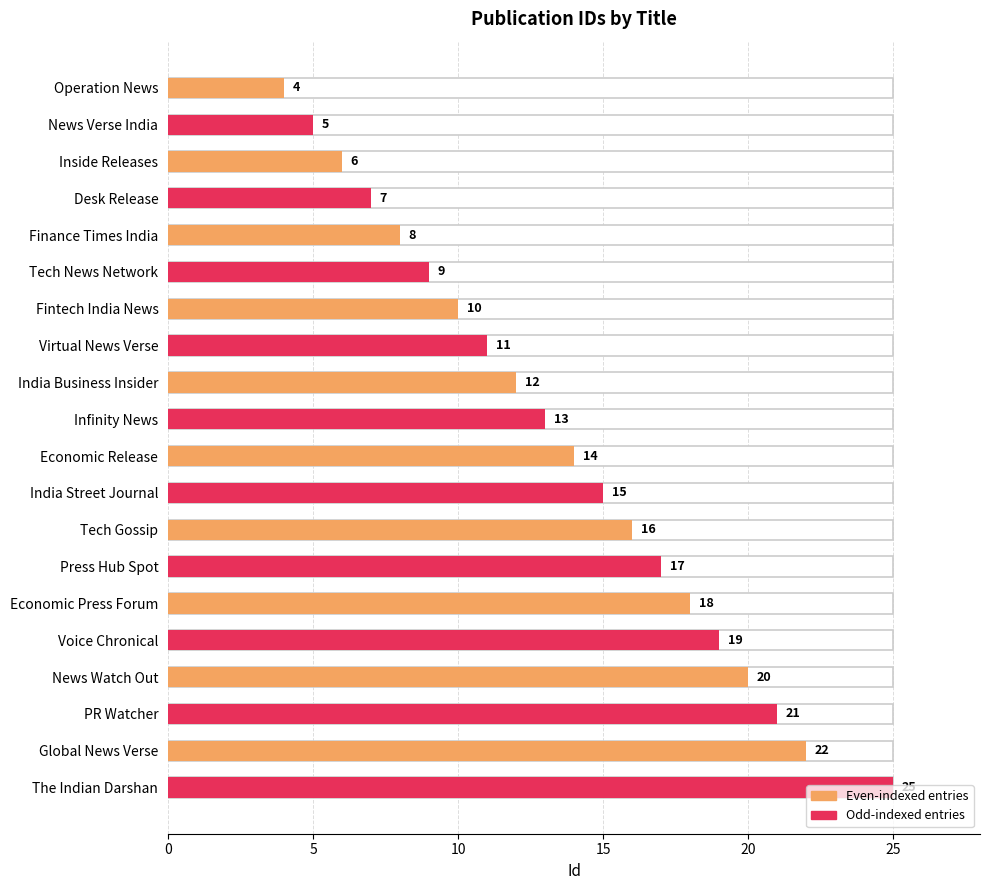

What is the difference between the second highest and second lowest values?

17